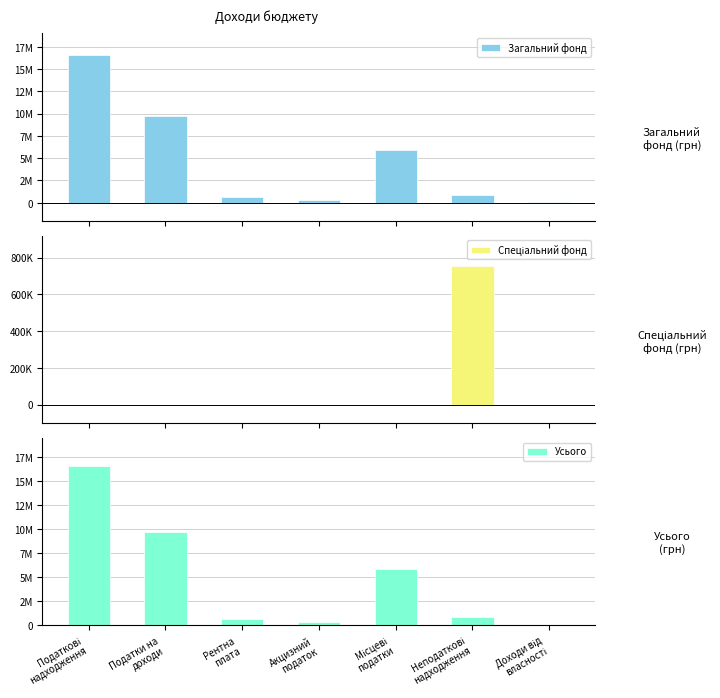

Which has a higher value, Неподаткові
надходження or Доходи від
власності?

Неподаткові
надходження